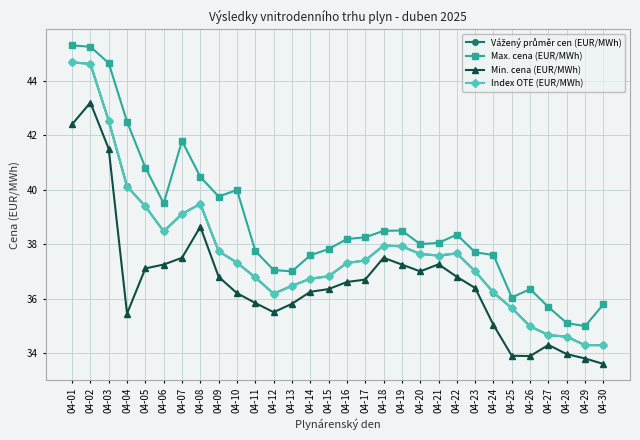

The Max. cena (EUR/MWh) series shows 19.9 at 04-28. True or false?

False